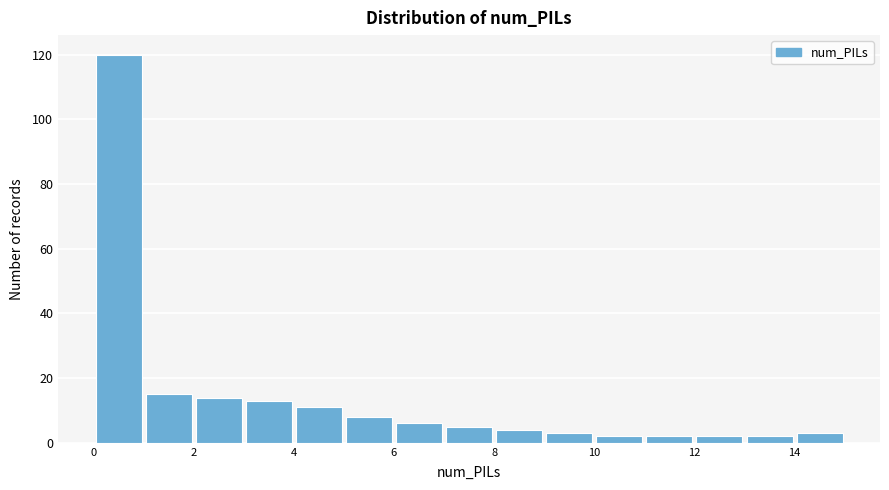

How tall is the bar that spans 3 to 4 on the x-axis? The values are not printed on the chart, so give them approximately, as read against the axis.

14